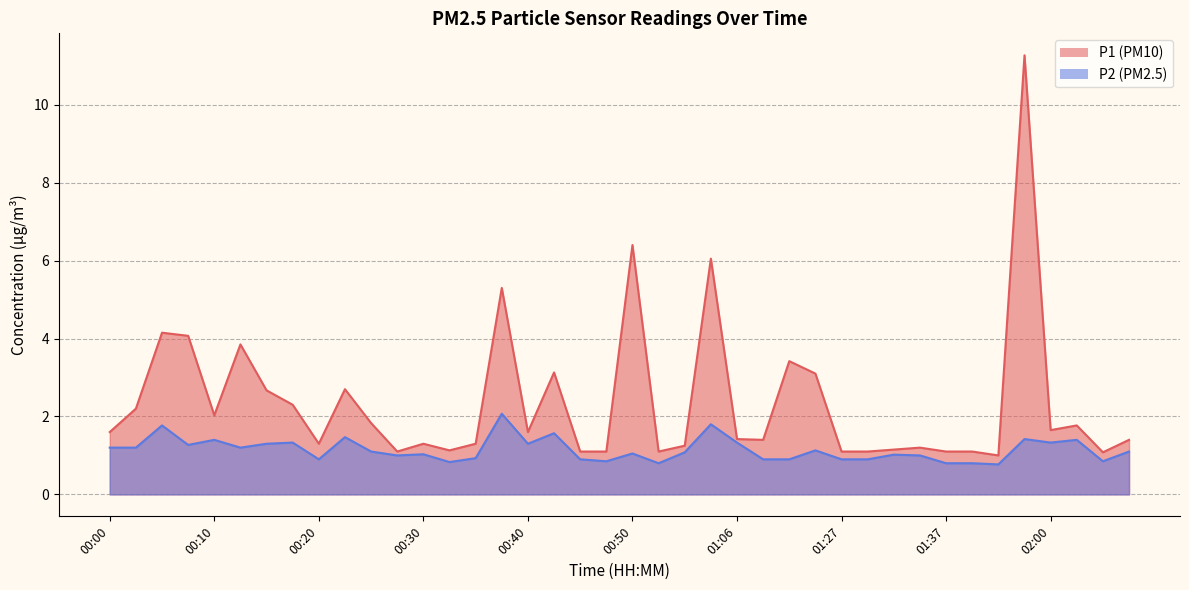

In P1, how many points are lower than both neighbors (excluding endpoints)?

10